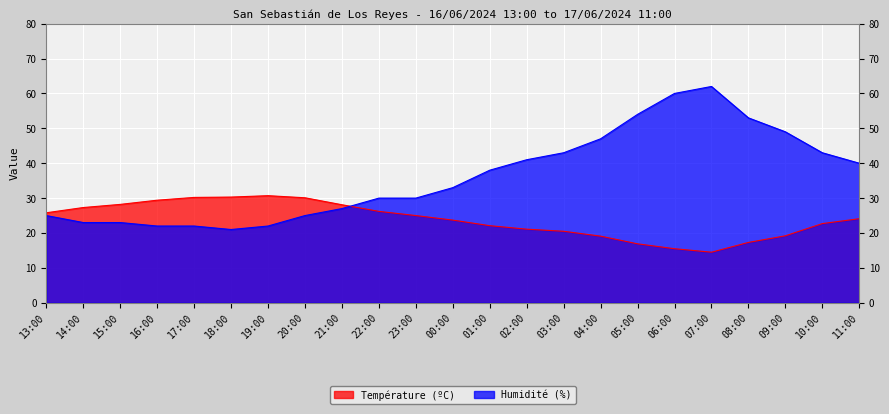

What is the approximate value of Température (ºC) at 07:00?

14.5